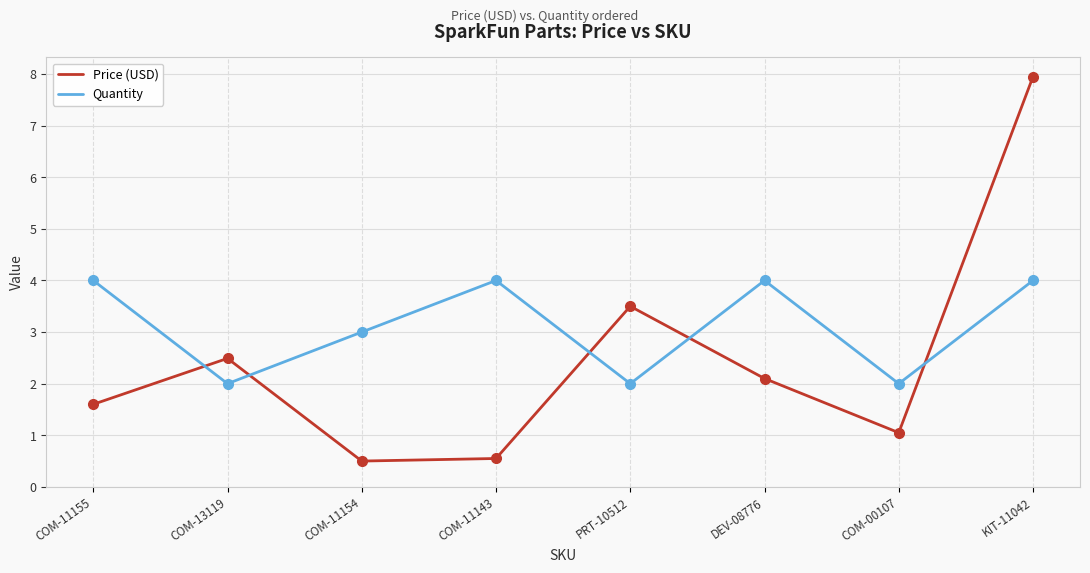

At COM-11155, list the series in order from smallest to largest.

Price (USD), Quantity